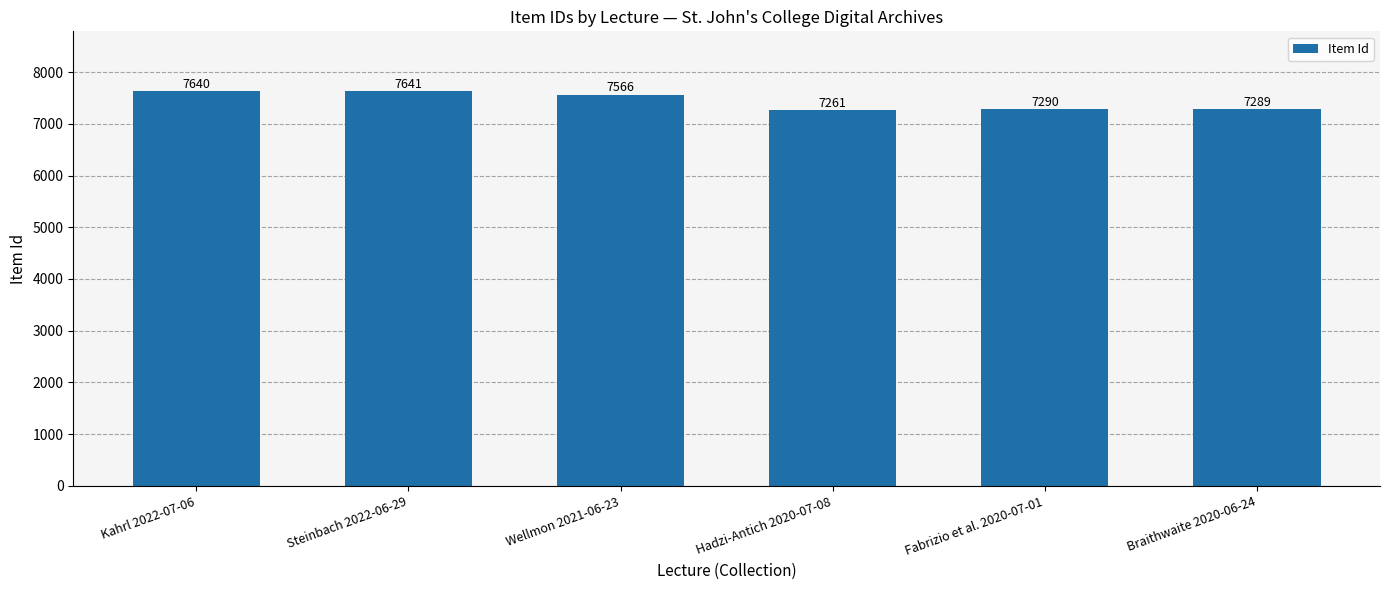

How many data points does each series have?

6